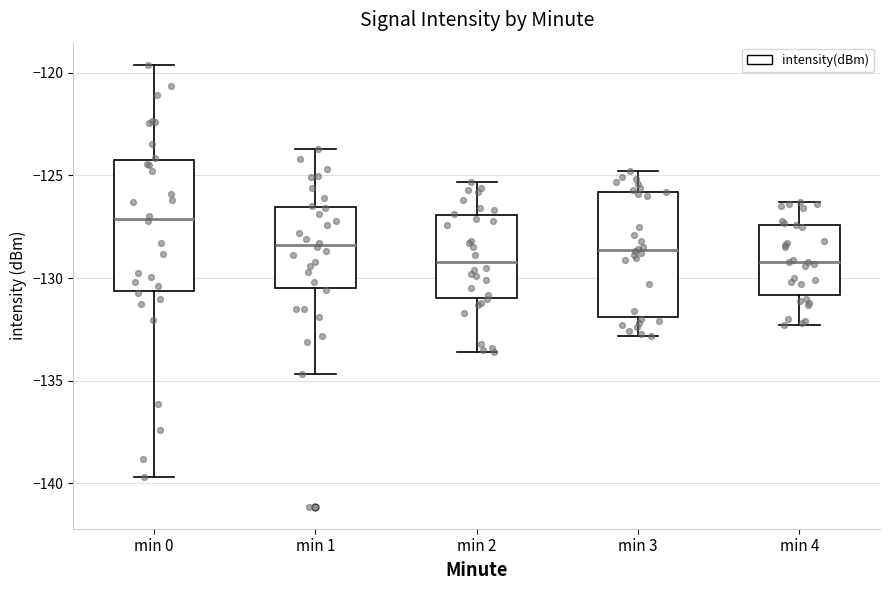

Reading left to right, read every box against the y-axis: the position of its median line, the range the box covers, and the ends of its whiskers. The values are not printed on the chart, so give them approximately, as read against the axis.

min 0: median -127.0, box -130.5 to -124.0, whiskers -139.5 to -119.5
min 1: median -128.5, box -130.5 to -126.5, whiskers -134.5 to -123.5
min 2: median -129.0, box -131.0 to -127.0, whiskers -133.5 to -125.5
min 3: median -128.5, box -132.0 to -126.0, whiskers -133.0 to -125.0
min 4: median -129.0, box -131.0 to -127.5, whiskers -132.5 to -126.5